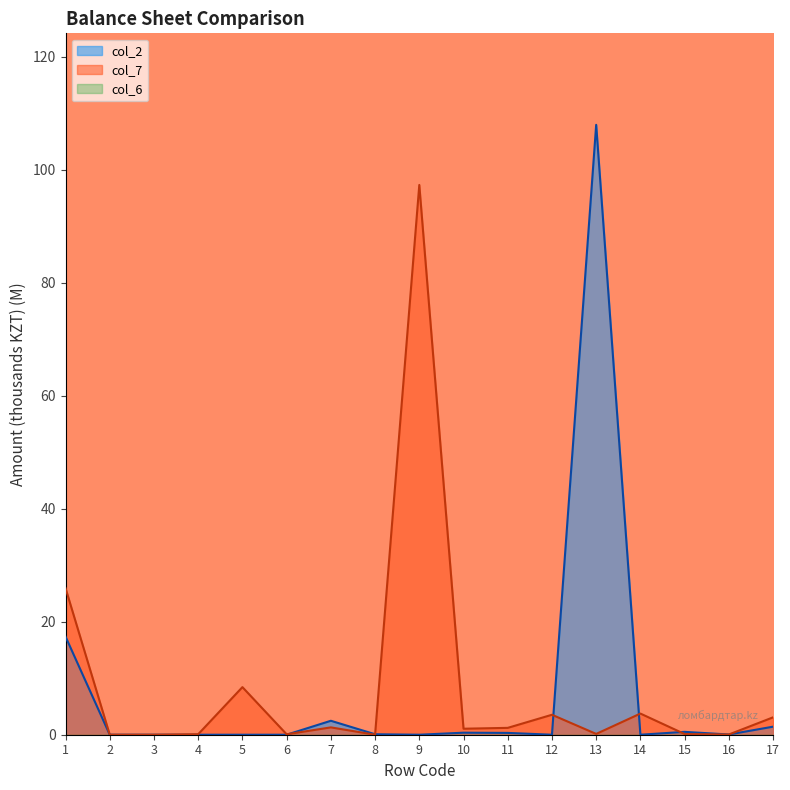

Which category has the lowest value in the col_7 series?

2